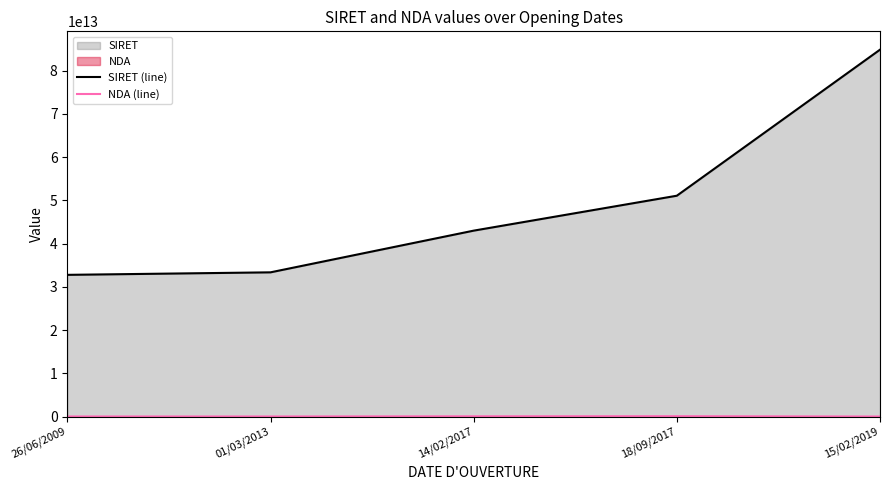

What is the sum of the SIRET (line) values at 15/02/2019 and 18/09/2017?

135936432500054